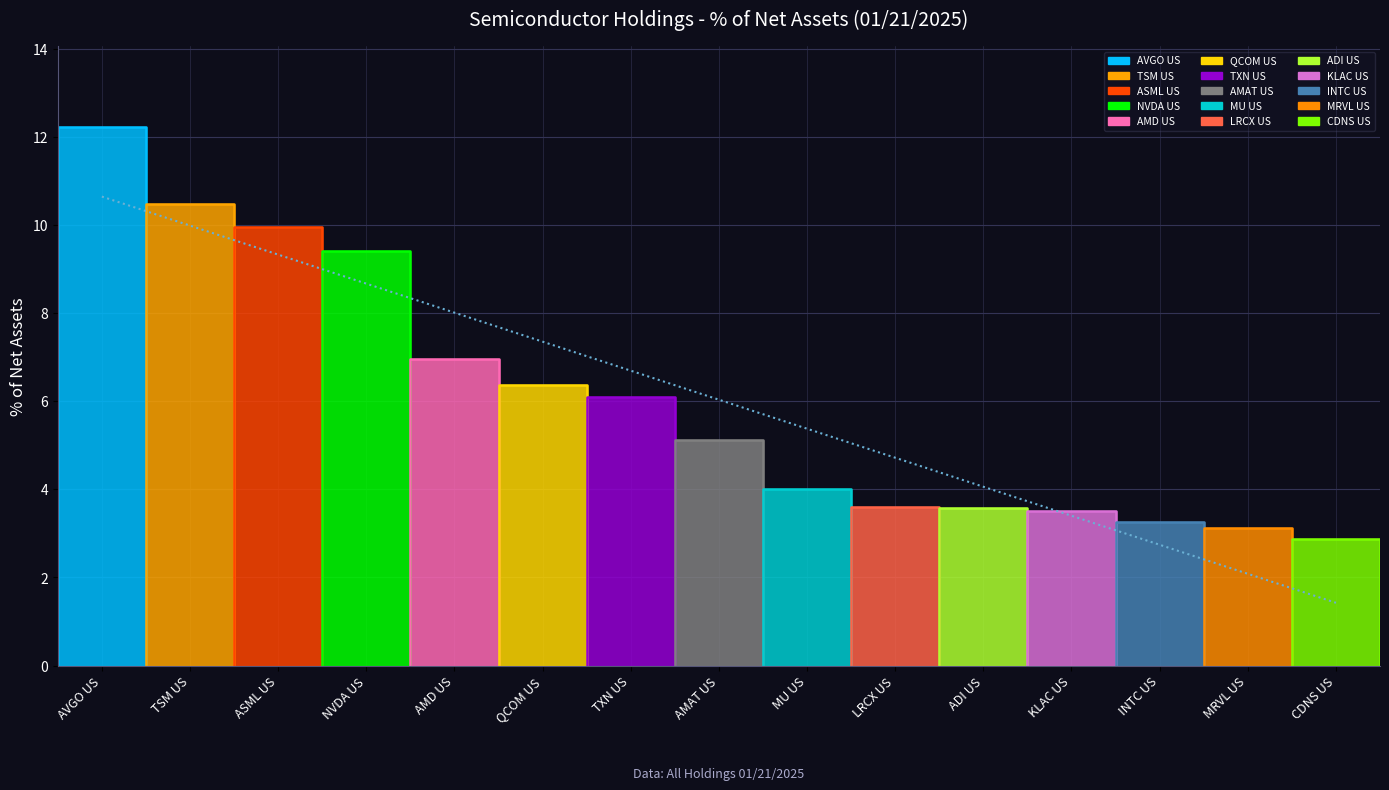

Rank the categories by value from lowest to highest.

CDNS US, MRVL US, INTC US, KLAC US, ADI US, LRCX US, MU US, AMAT US, TXN US, QCOM US, AMD US, NVDA US, ASML US, TSM US, AVGO US